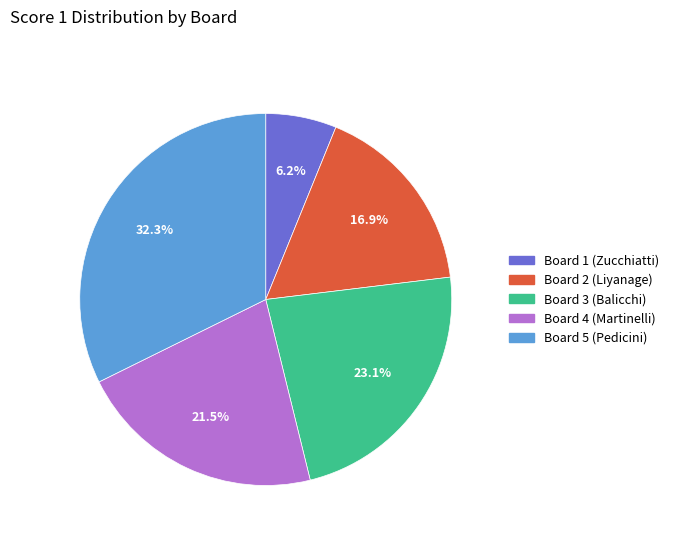

To the nearest percent, what portion does Board 5 (Pedicini) represent?

32%